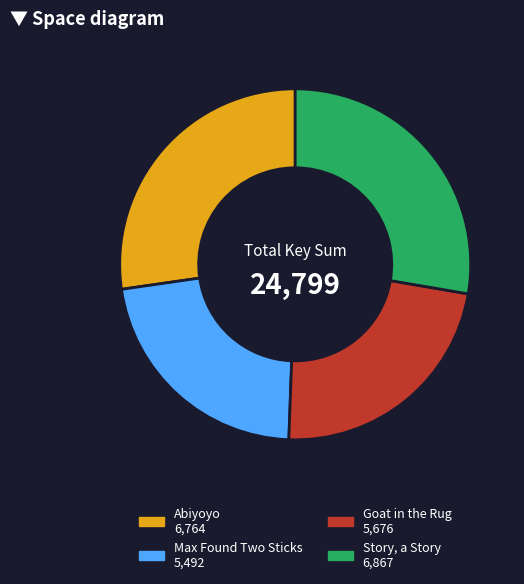

Which slice is the smallest?

Max Found Two Sticks